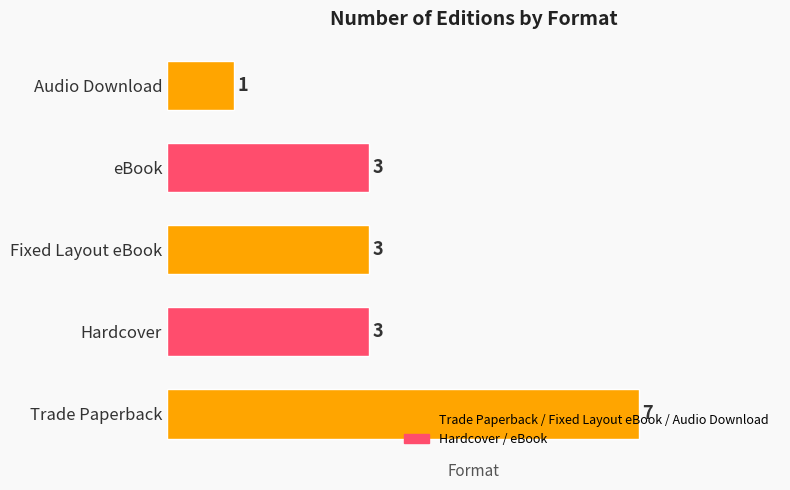

Is it true that the value at eBook is 3?

True